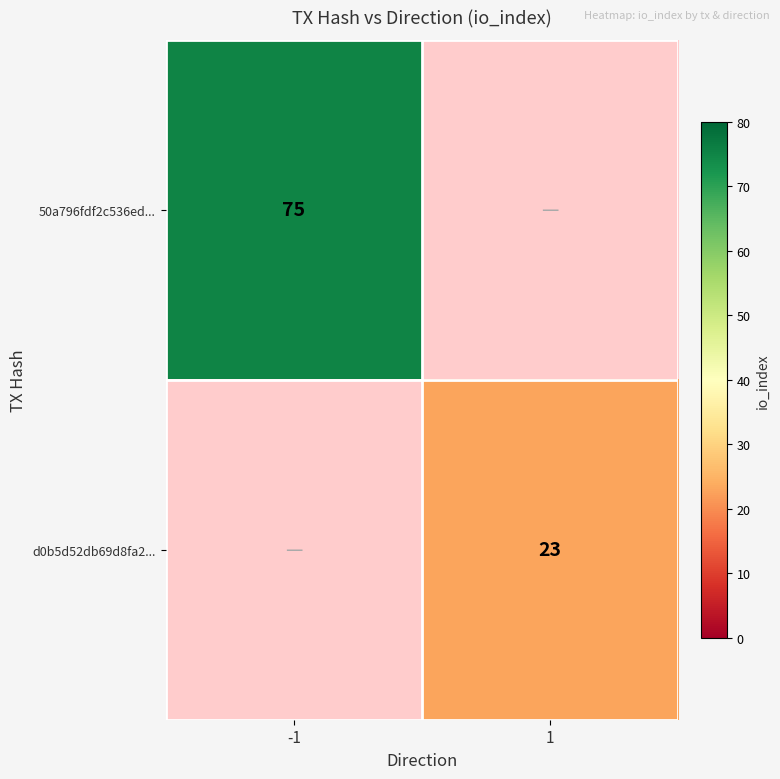

Is it true that d0b5d52db69d8fa2... equals 23 at 1?

True